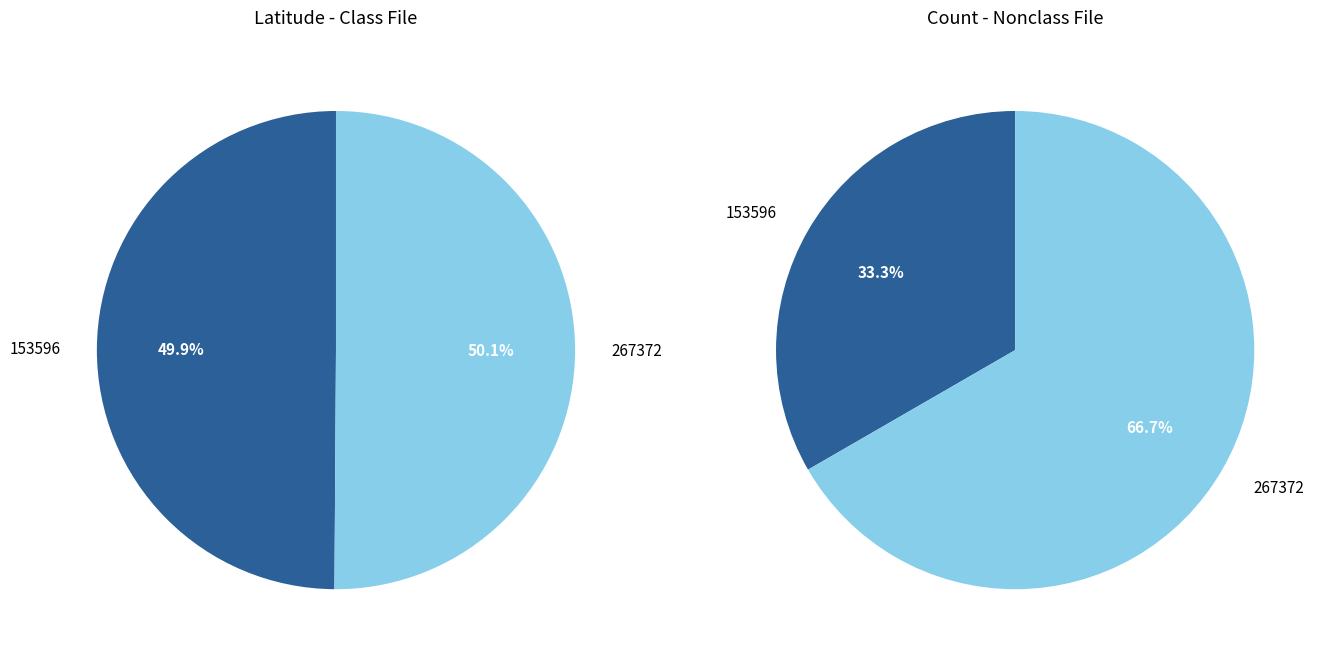

Rank the categories by value from lowest to highest.

153596, 267372